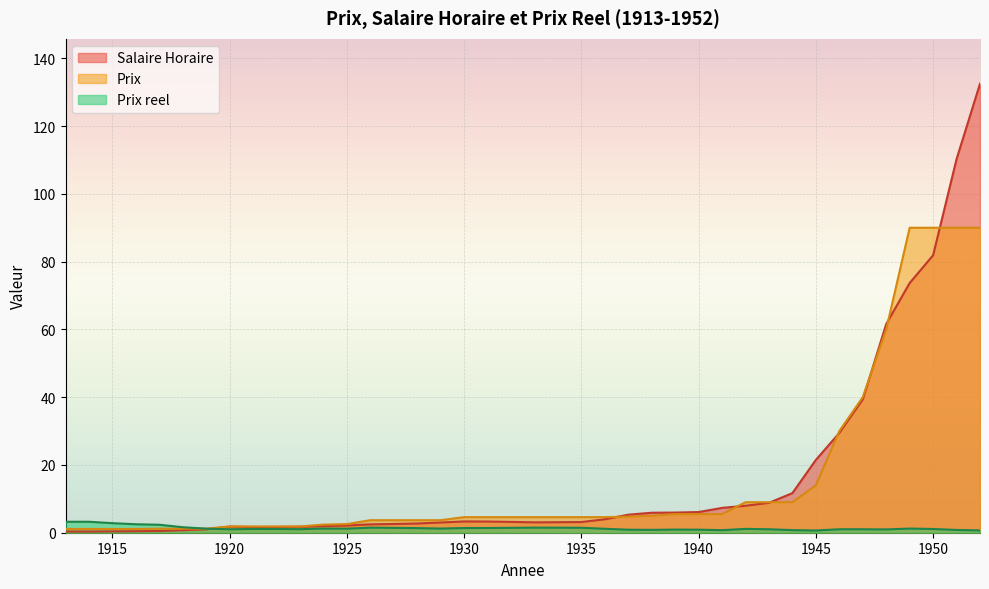

How many lines are shown in the chart?

3